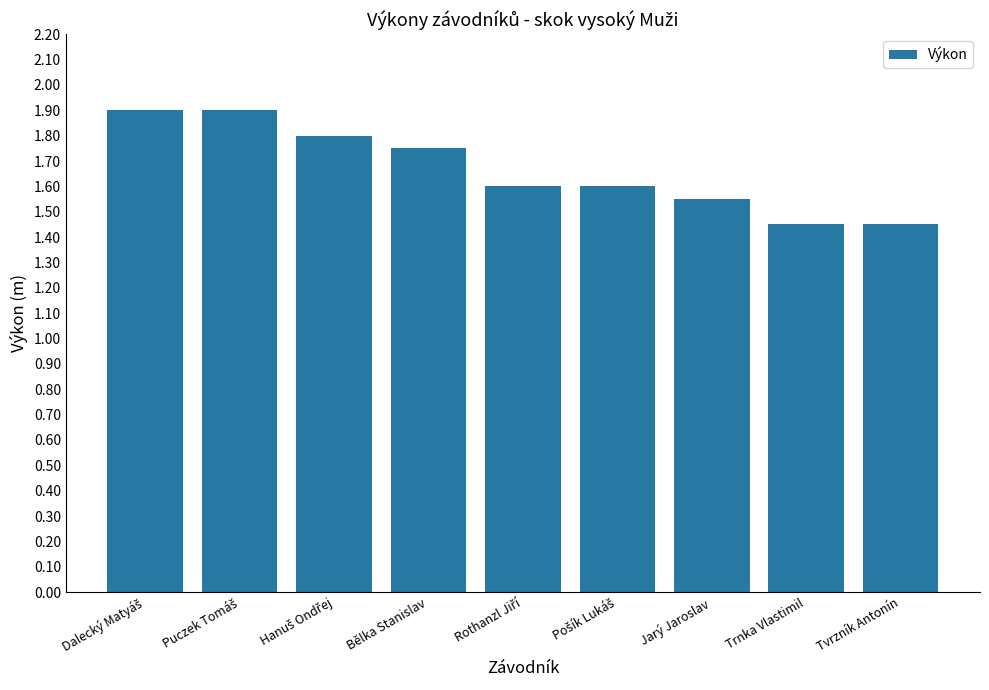

What is the maximum value shown in the chart?

1.9